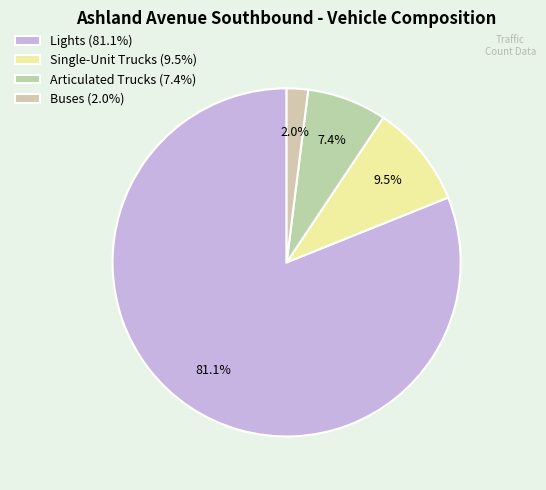

Rank the categories by value from highest to lowest.

Lights, Single-Unit Trucks, Articulated Trucks, Buses